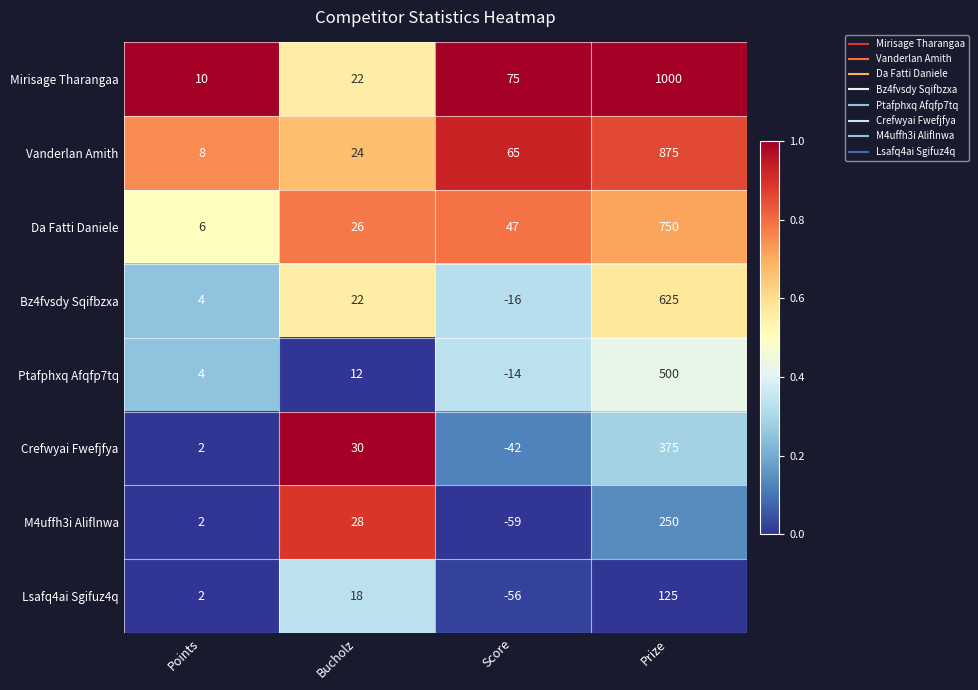

At Score, list the series in order from smallest to largest.

M4uffh3i Aliflnwa, Lsafq4ai Sgifuz4q, Crefwyai Fwefjfya, Bz4fvsdy Sqifbzxa, Ptafphxq Afqfp7tq, Da Fatti Daniele, Vanderlan Amith, Mirisage Tharangaa